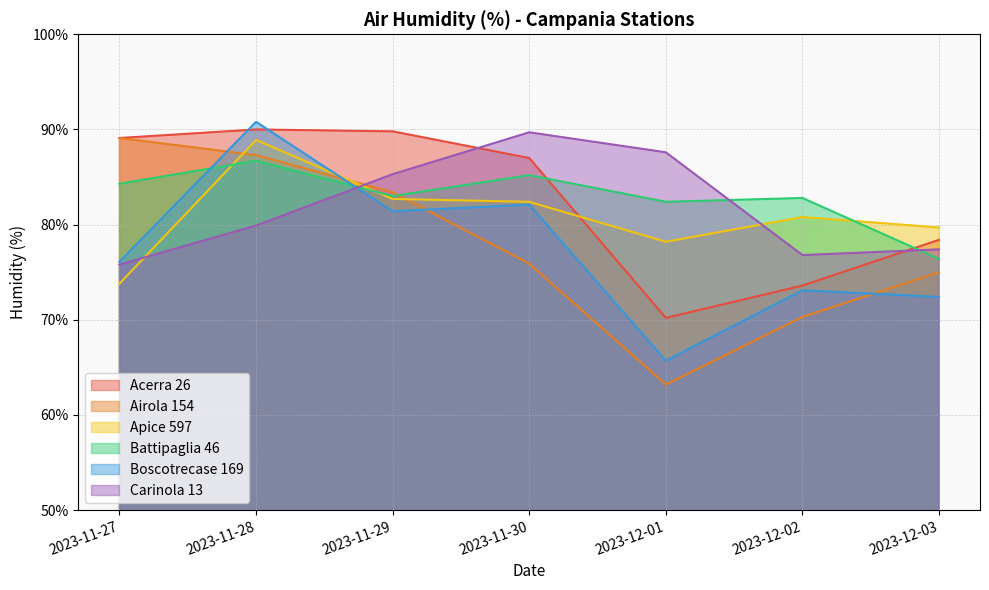

At which category does Apice 597 reach its first local peak?

2023-11-28